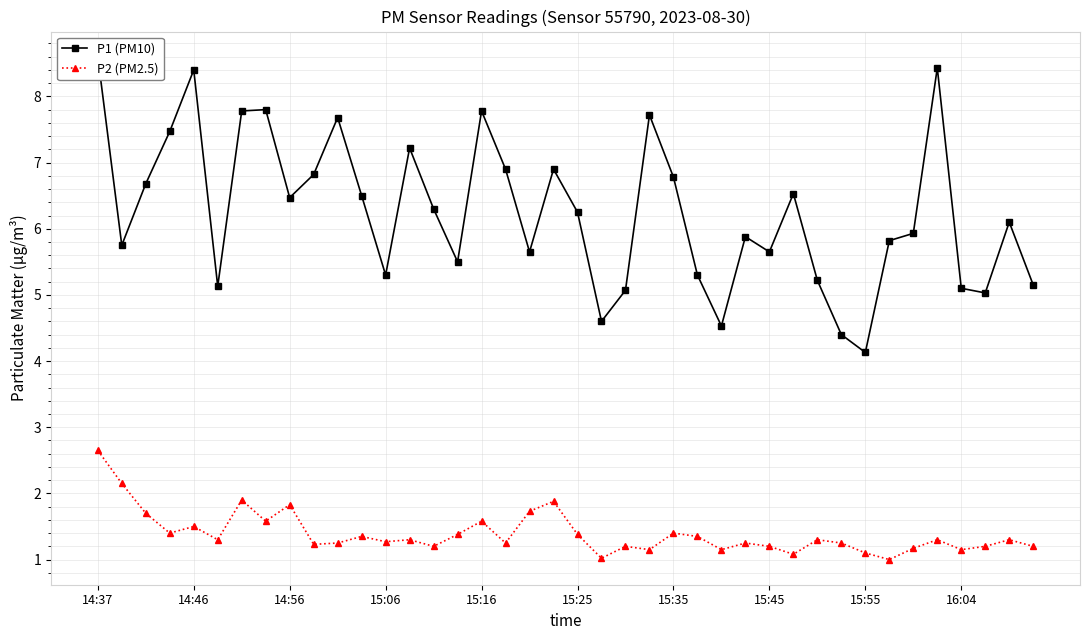

What is the difference between the P2 (PM2.5) values at 25 and 21?

0.3